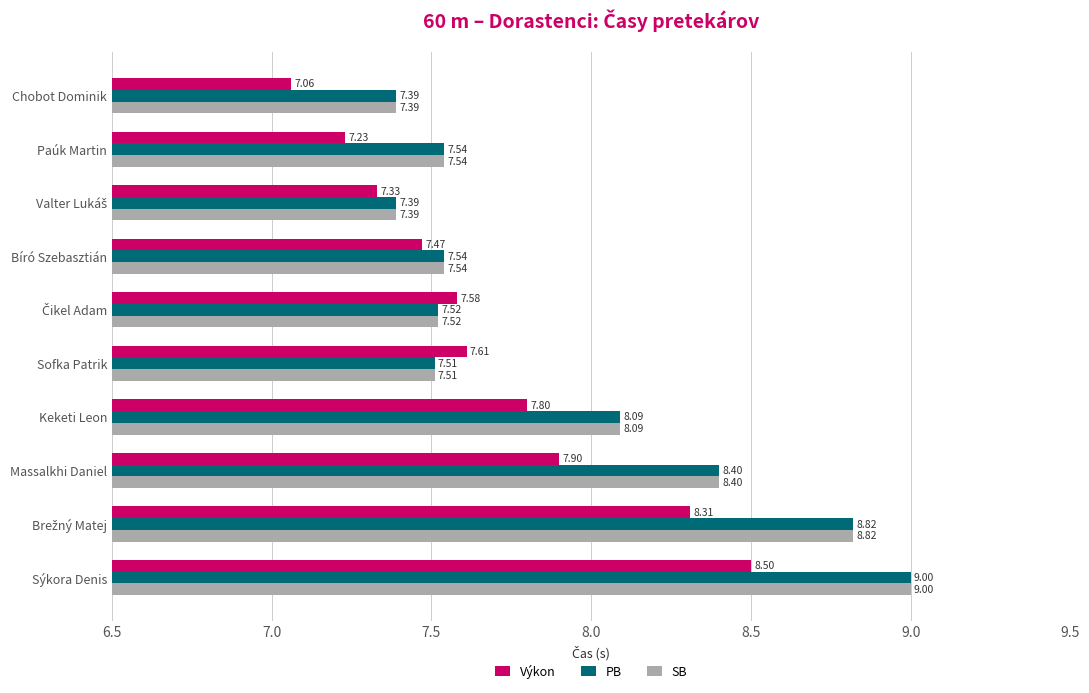

What is the average value of the Výkon series?

7.7